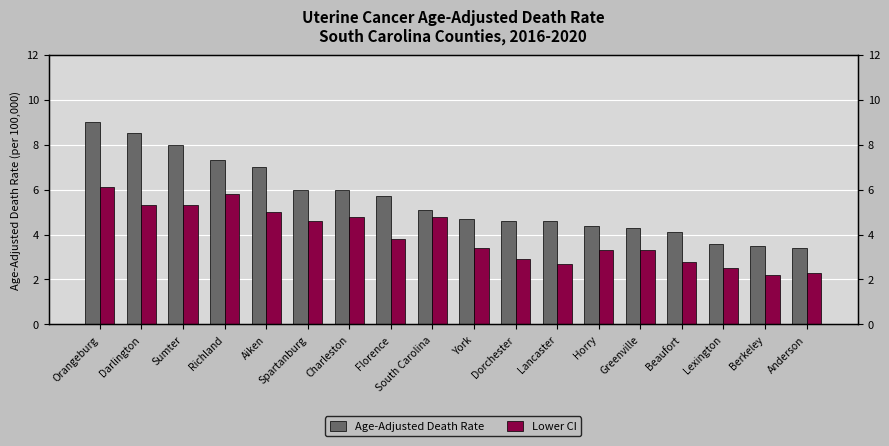

At which category is the sum across all series the highest?

Orangeburg